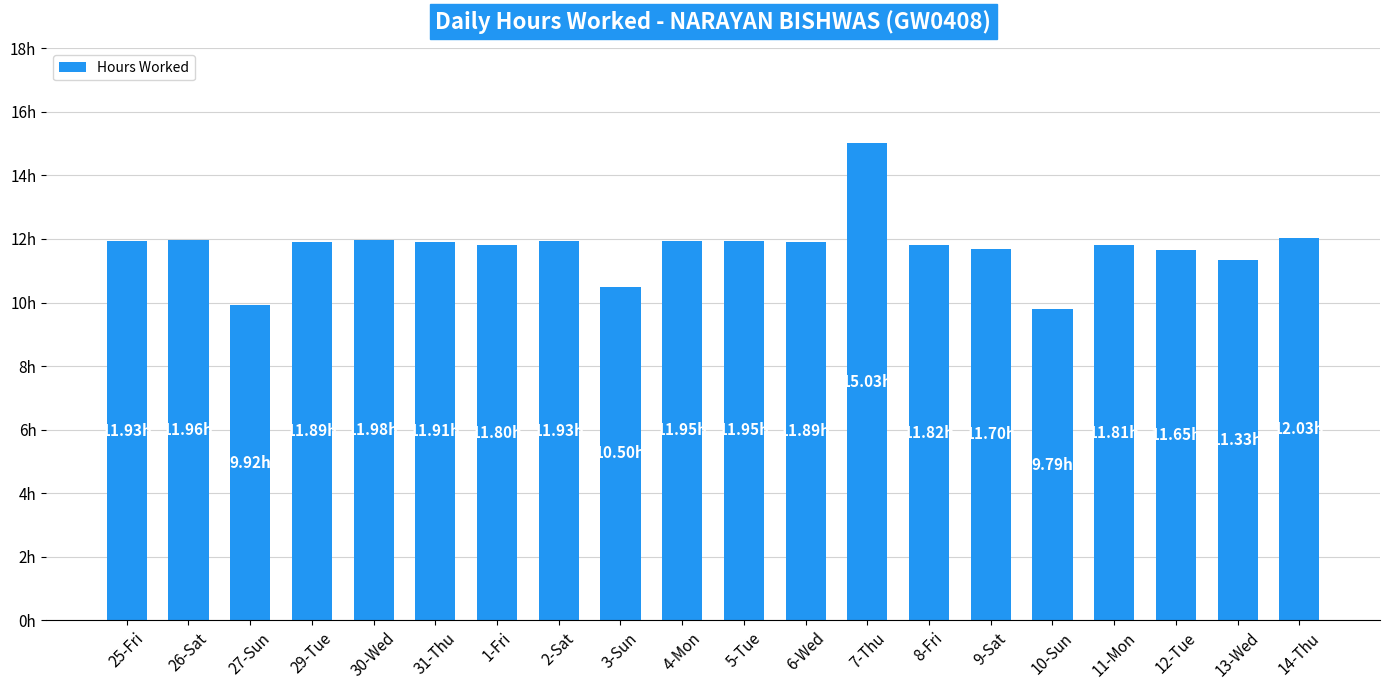

True or false: the data shows 6.0 at 8-Fri.

False